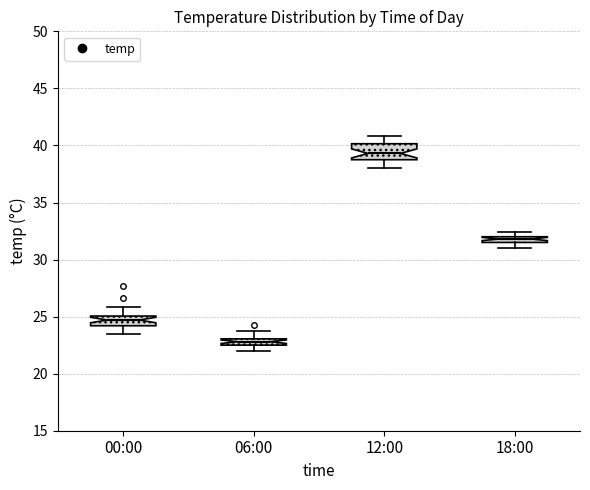

Where is the upper edge of the box for 18:00 on the y-axis? The values are not printed on the chart, so give them approximately, as read against the axis.

32.0